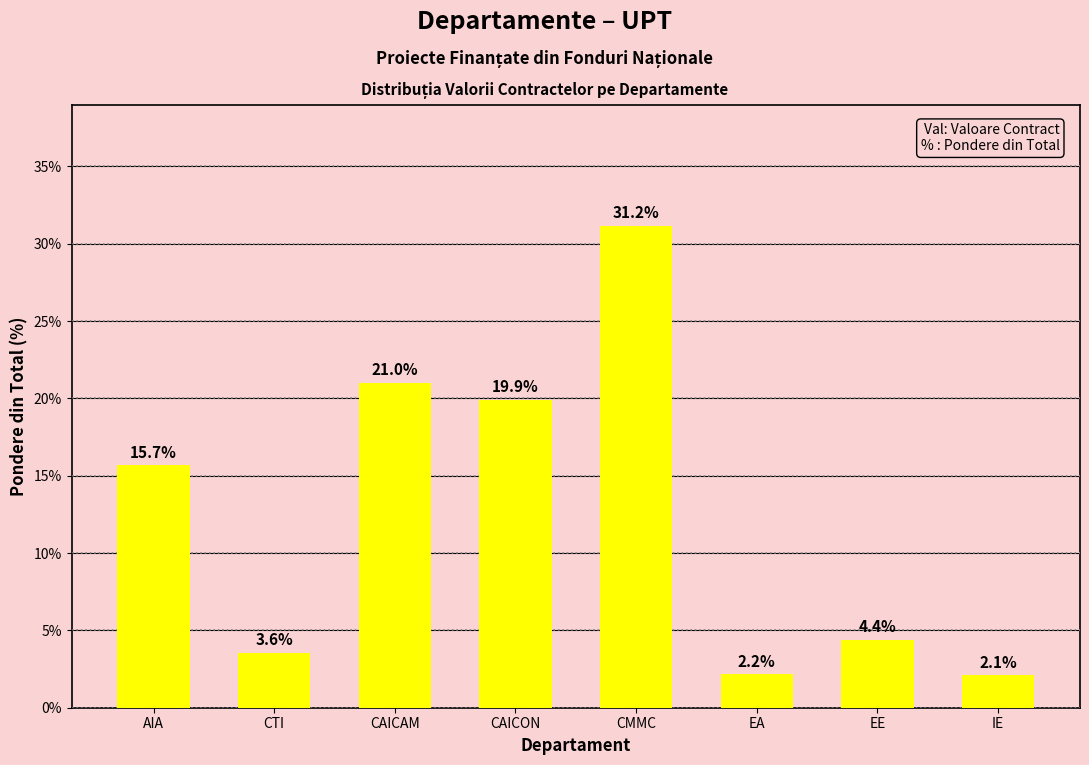

Where does the data first go above 15?

AIA